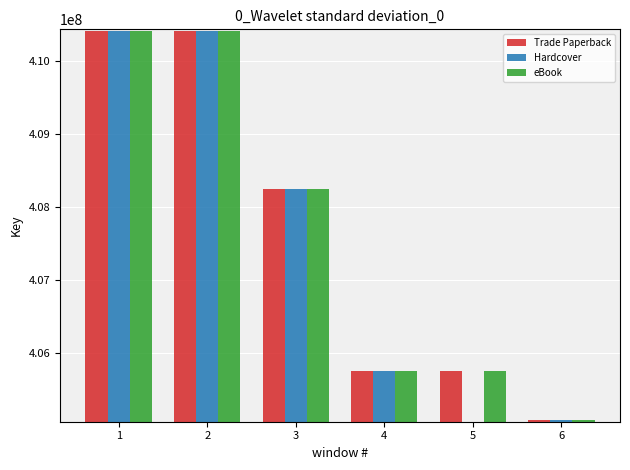

How many values in the Hardcover series exceed 408252929?

2